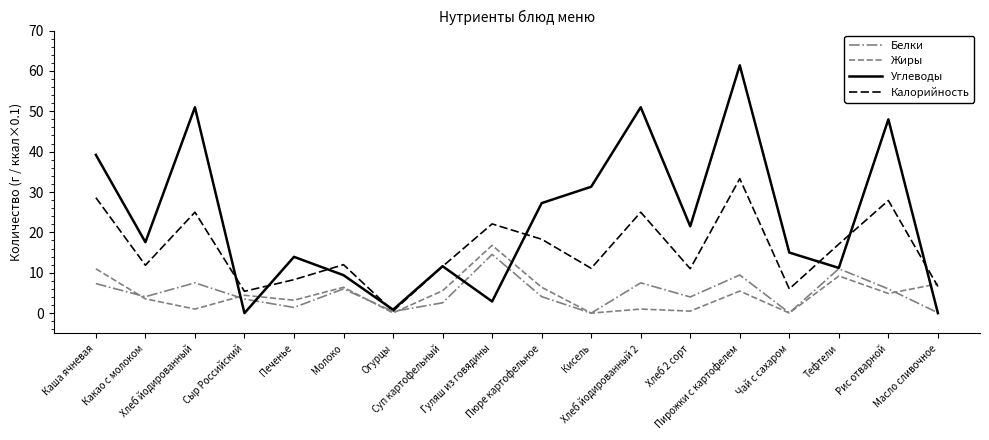

Which series has the largest range (max minus min)?

Углеводы